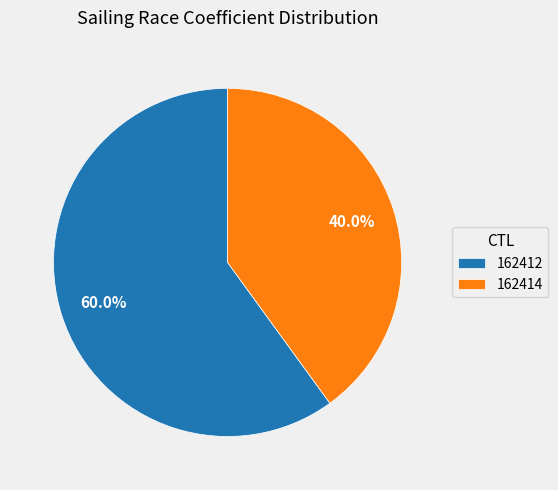

Is 162414 the majority of the pie?

No